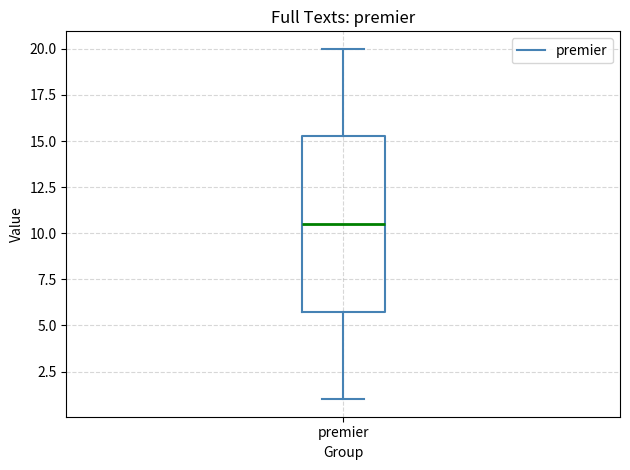

Where does the lower whisker of the box for premier end on the y-axis? The values are not printed on the chart, so give them approximately, as read against the axis.

1.0